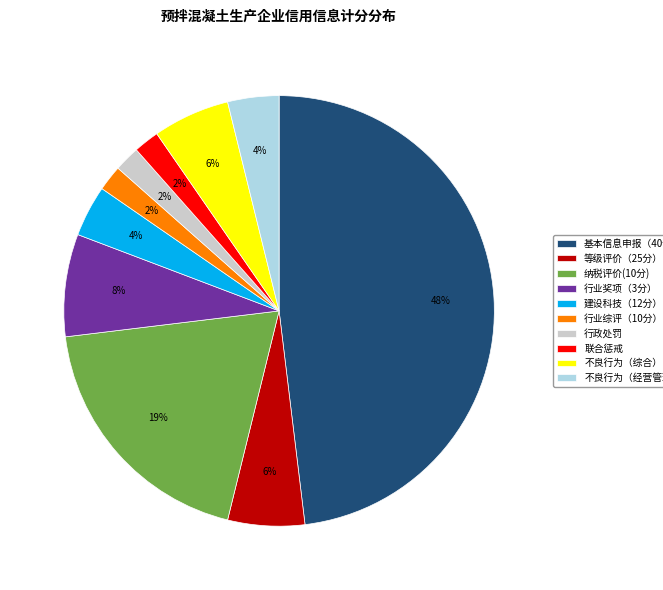

Is it true that 不良行为（综合） is 6% of the pie?

True